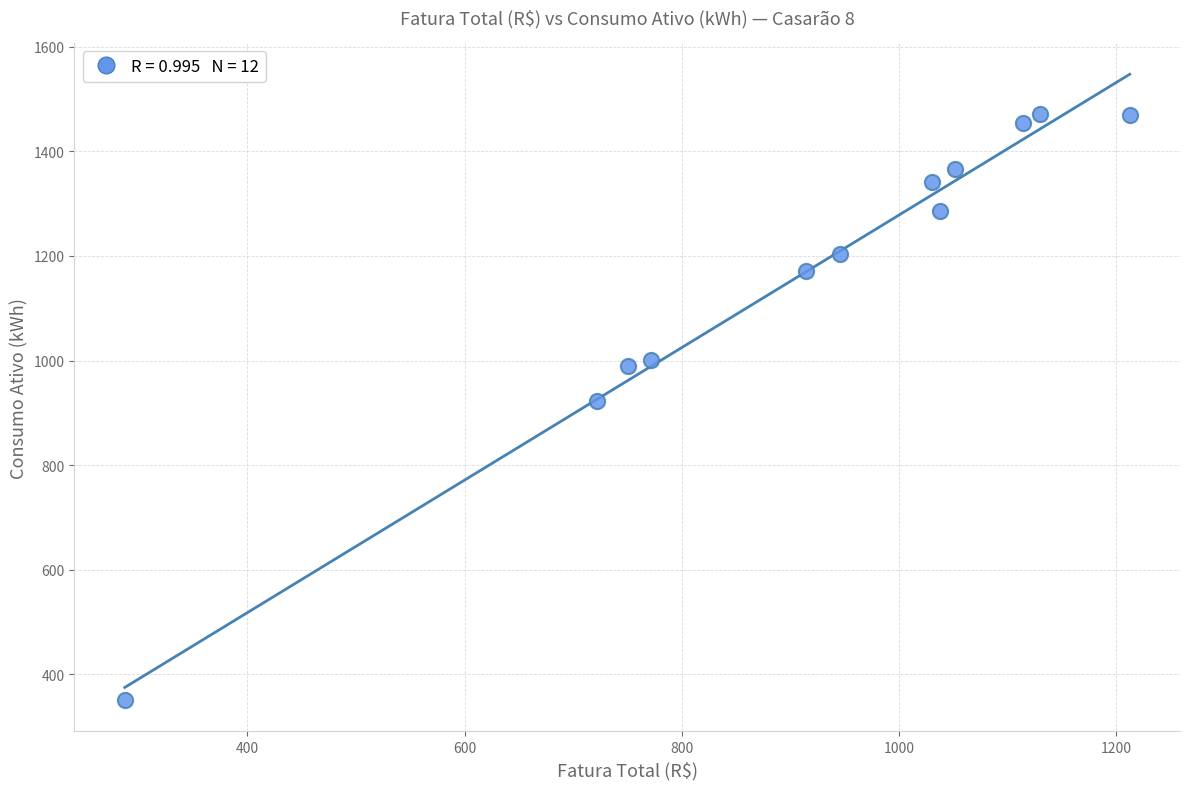

What is the range of Y values (max minus min)?

1121